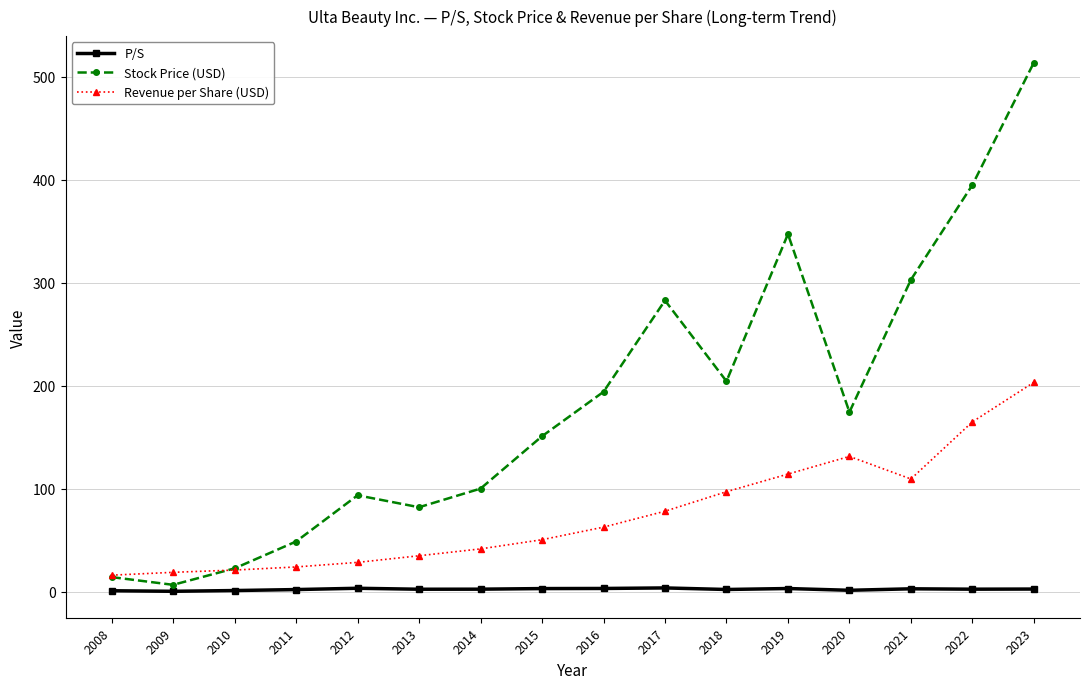

At which category does Stock Price (USD) reach its first local peak?

2012